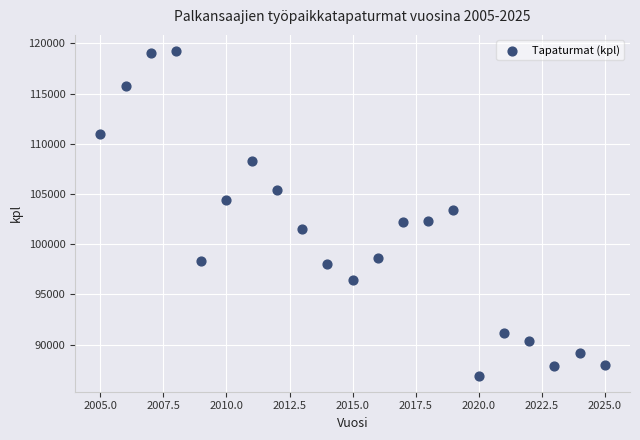

What is the range of X values (max minus min)?

20